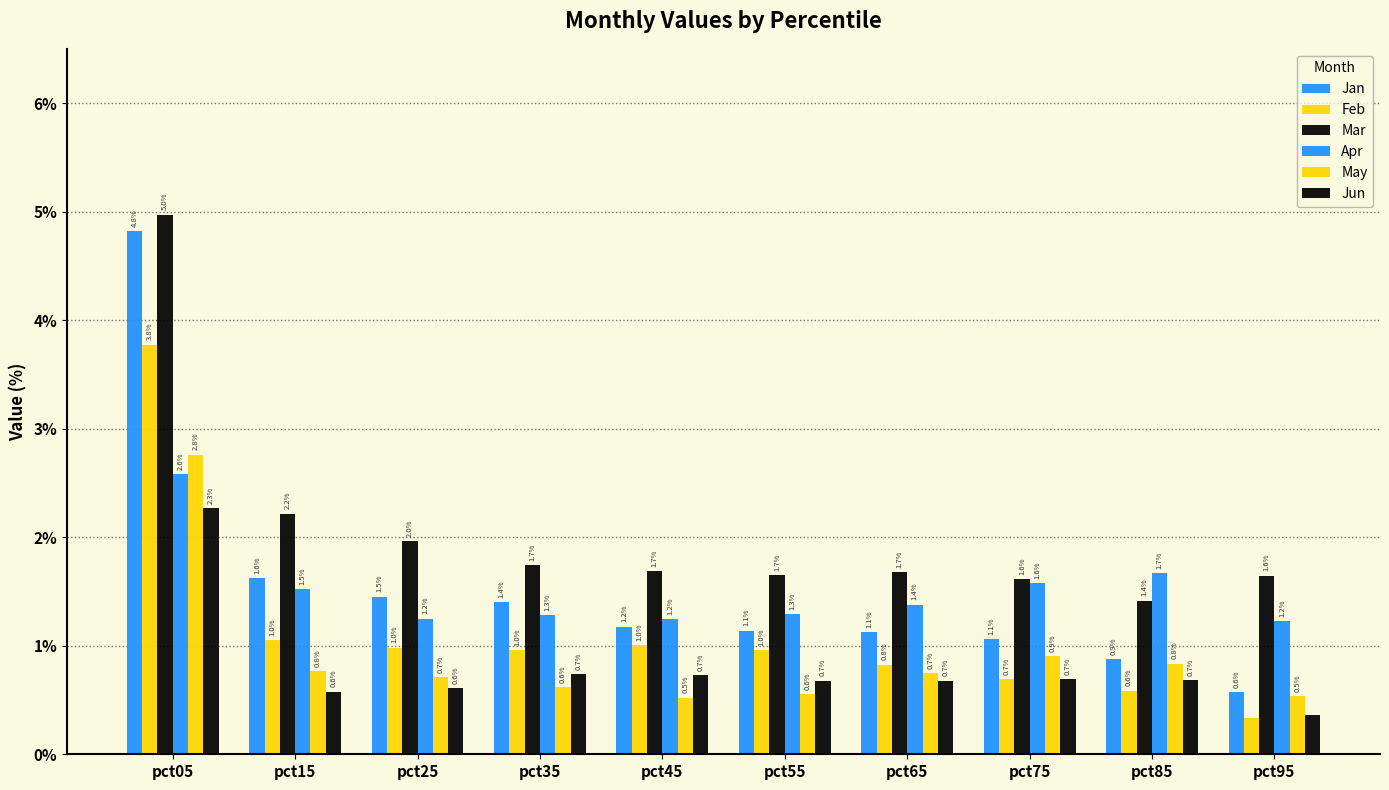

How many data points in Jan are less than 1?

2